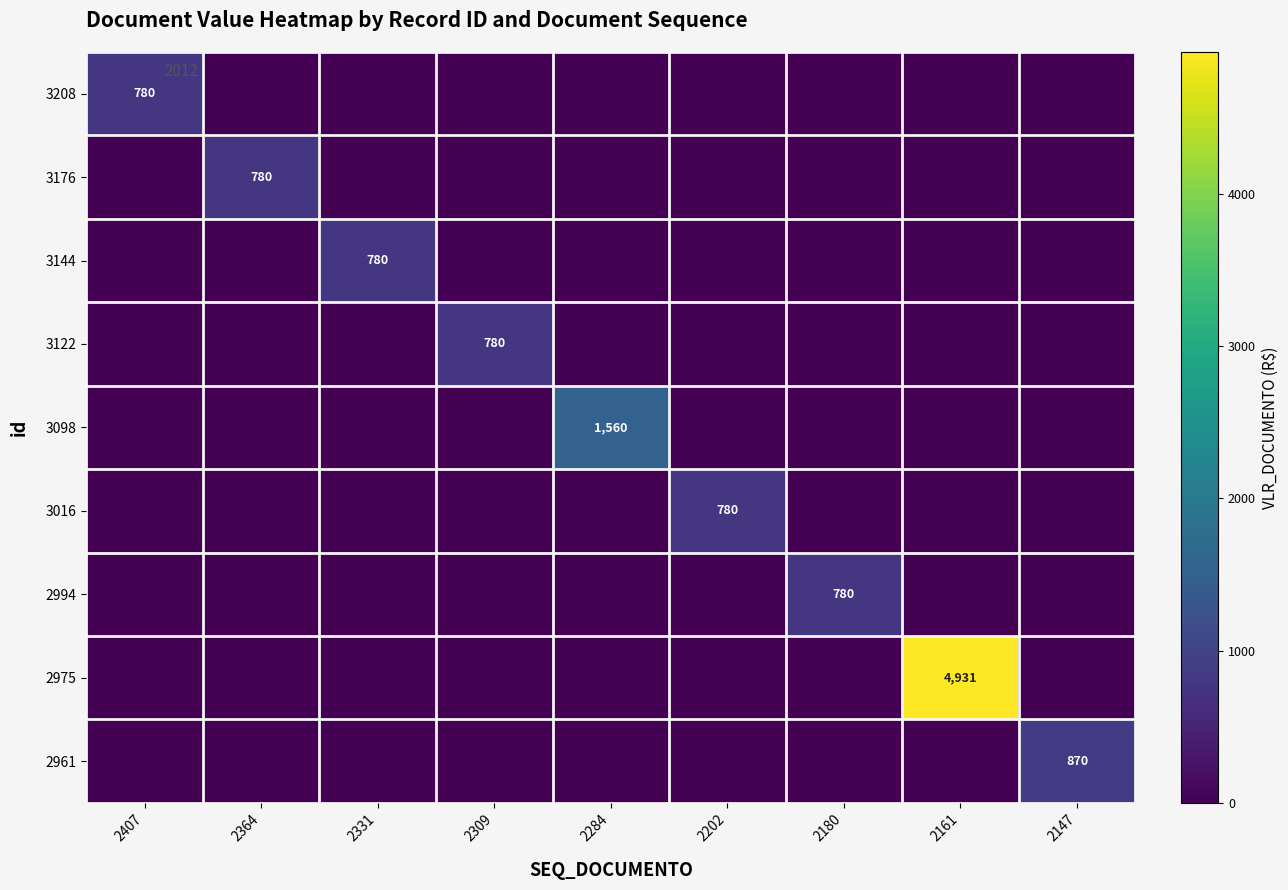

Is it true that 3016 equals 1091 at 2202?

False